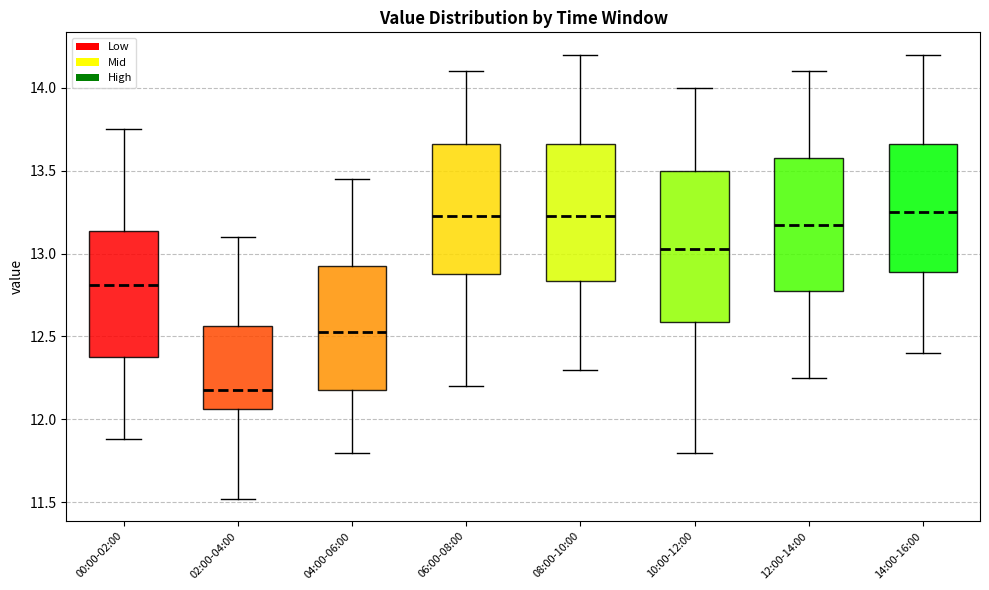

Reading left to right, transcribe this box plot: for each box, give where its median line is, the range the box spans, and where its two whiskers end, as read against the y-axis. The values are not printed on the chart, so give them approximately, as read against the axis.

00:00-02:00: median 12.80, box 12.40 to 13.15, whiskers 11.90 to 13.75
02:00-04:00: median 12.20, box 12.05 to 12.55, whiskers 11.50 to 13.10
04:00-06:00: median 12.55, box 12.20 to 12.95, whiskers 11.80 to 13.45
06:00-08:00: median 13.25, box 12.90 to 13.65, whiskers 12.20 to 14.10
08:00-10:00: median 13.25, box 12.85 to 13.65, whiskers 12.30 to 14.20
10:00-12:00: median 13.05, box 12.60 to 13.50, whiskers 11.80 to 14.00
12:00-14:00: median 13.20, box 12.80 to 13.60, whiskers 12.25 to 14.10
14:00-16:00: median 13.25, box 12.90 to 13.65, whiskers 12.40 to 14.20